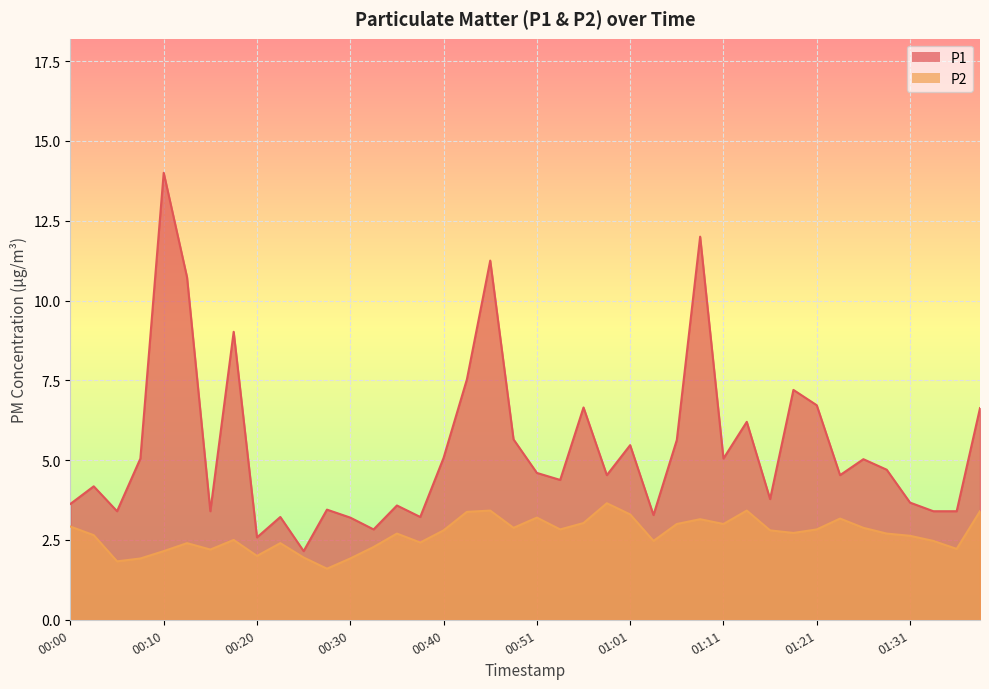

How many values in the P2 series are below 2?

5